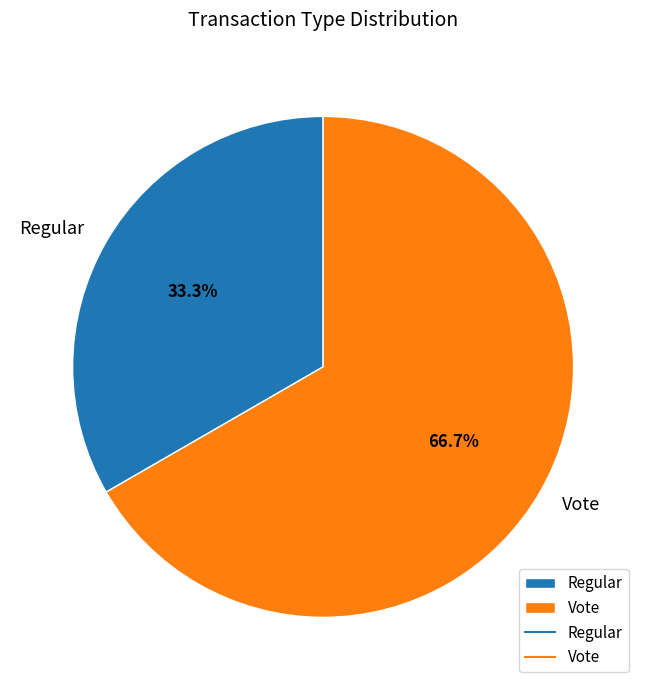

How many segments does this pie chart have?

2